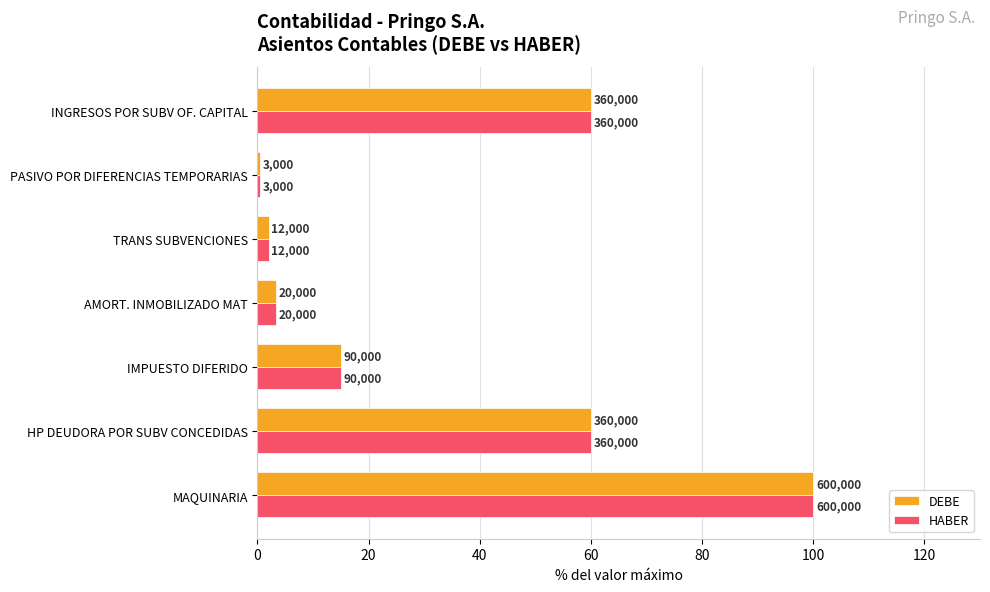

What are all the series names shown in the legend?

DEBE, HABER